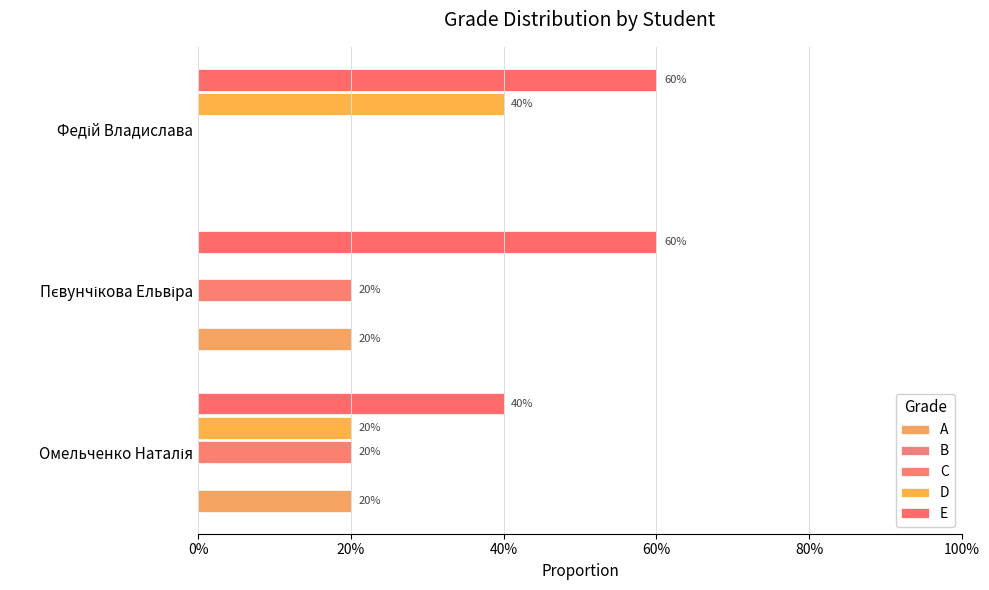

What is the label of the 3rd bar from the left?

40%